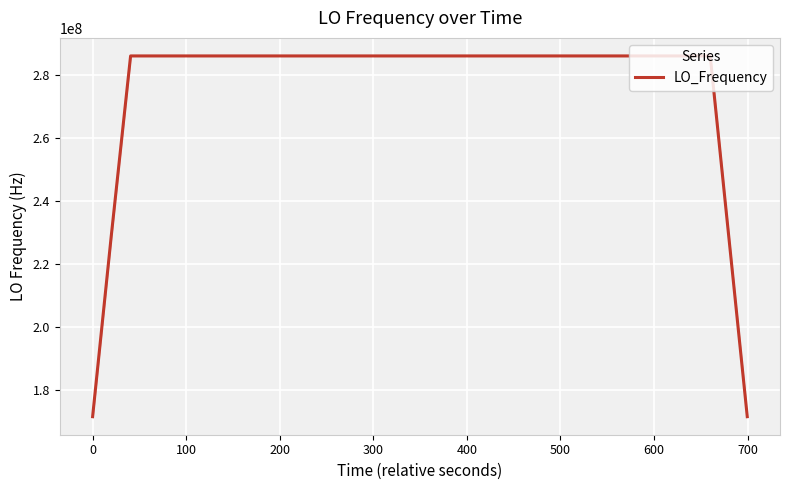

How many distinct data groups are displayed?

1